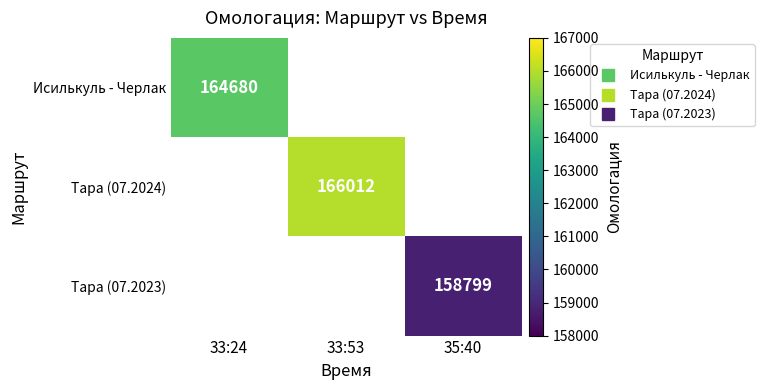

At which label is Исилькуль - Черлак closest to 164680?

33:24